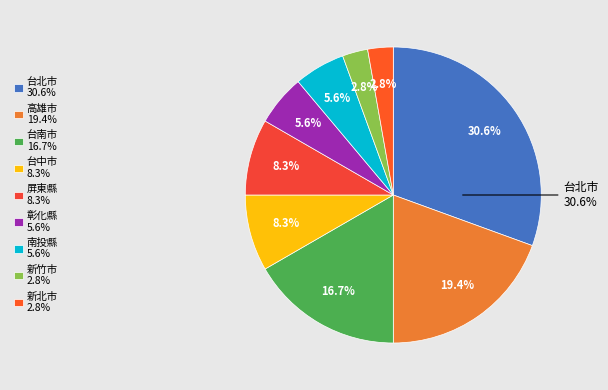

What is the ratio of the value at 新竹市 to the value at 南投縣?

0.5